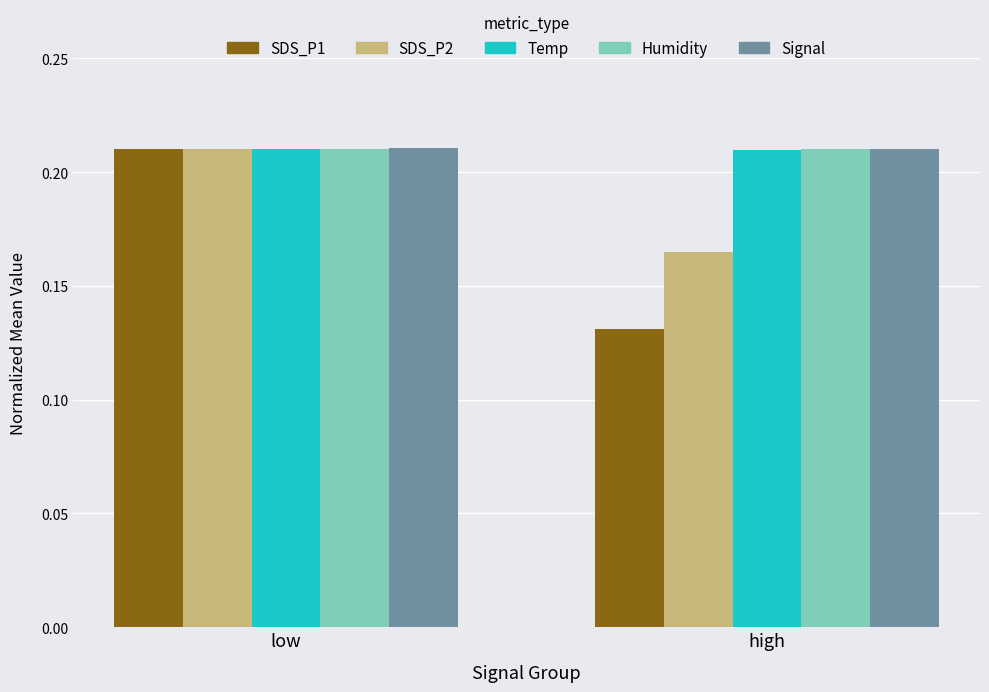

What is the sum of the Signal values at high and low?

0.4